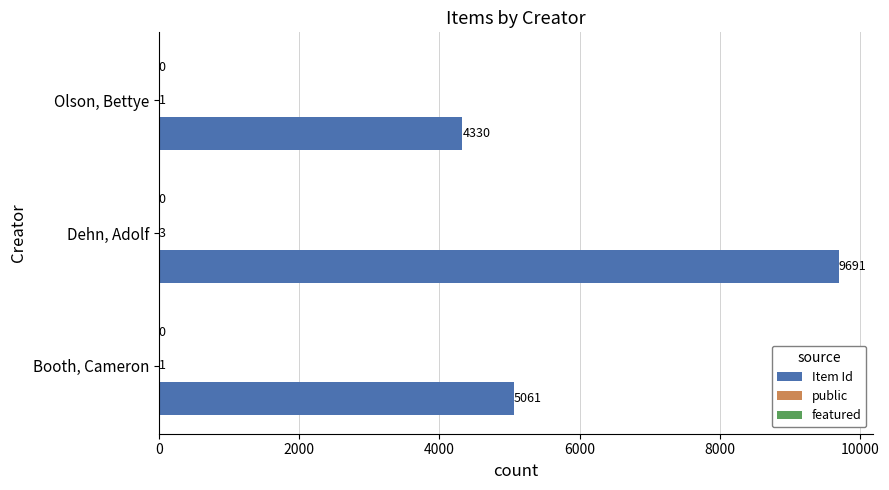

What is the sum of the Item Id values at Dehn, Adolf and Booth, Cameron?

14752